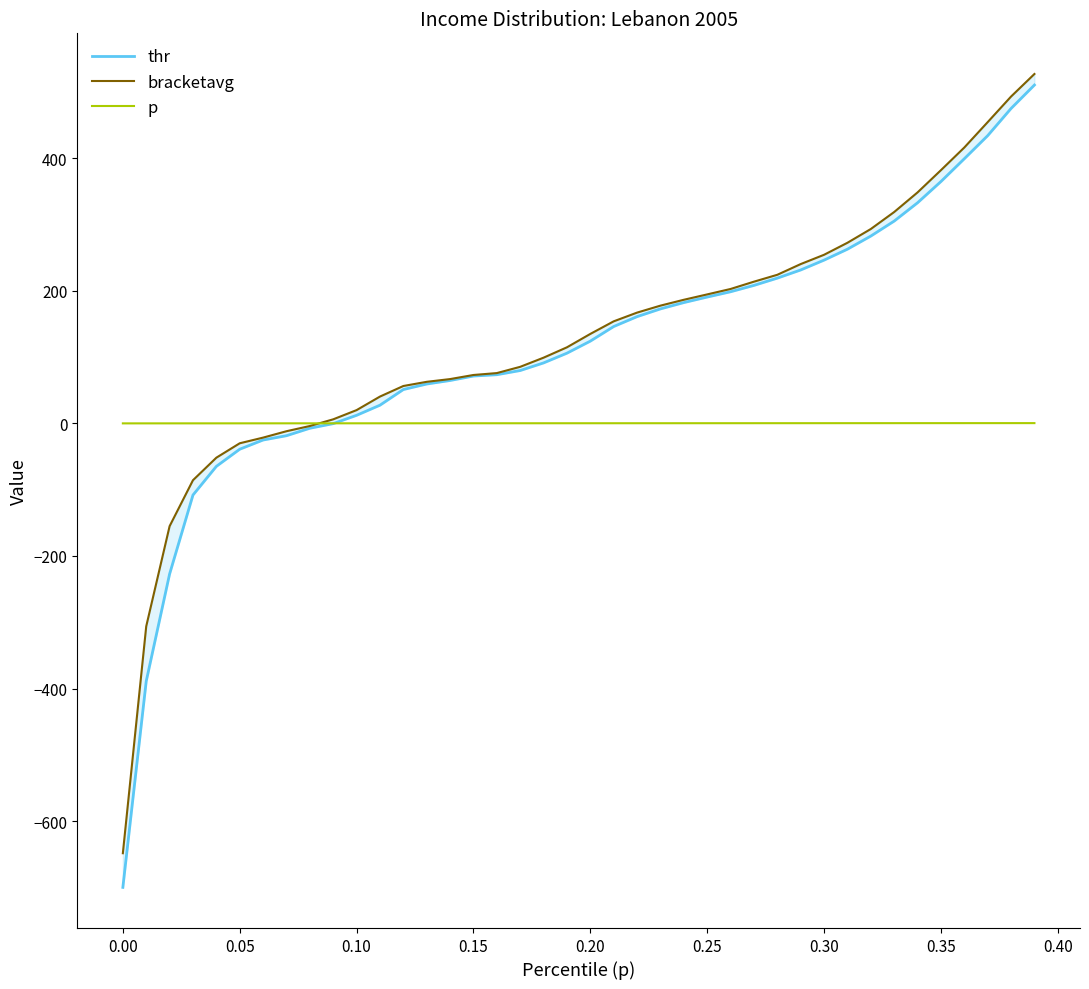

What is the label of the 10th point from the right?

0.30